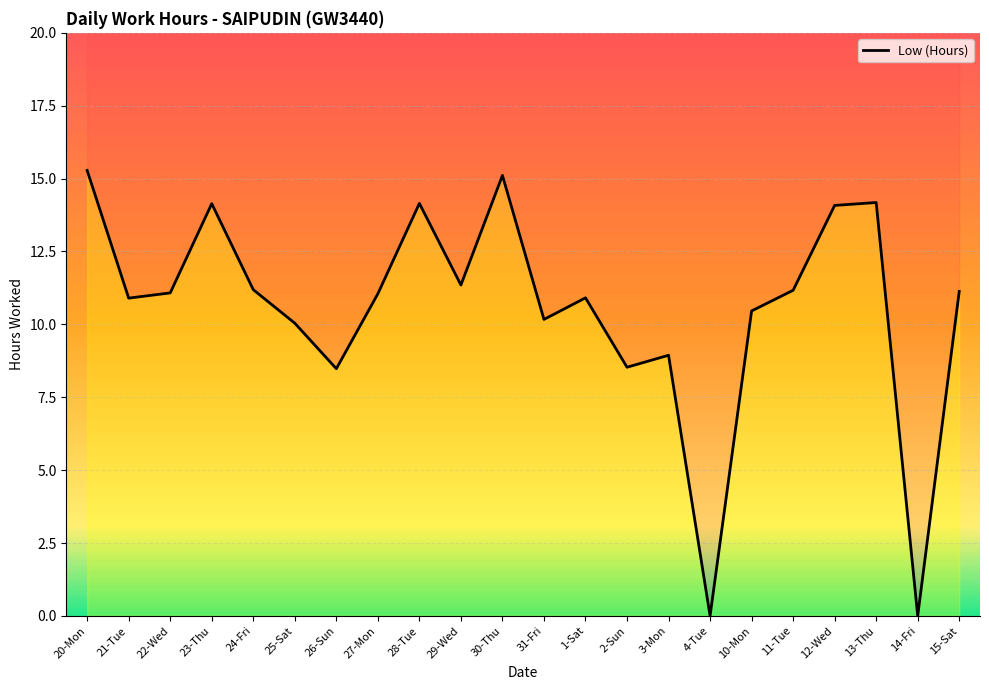

What is the sum of the values at 27-Mon and 11-Tue?

22.2